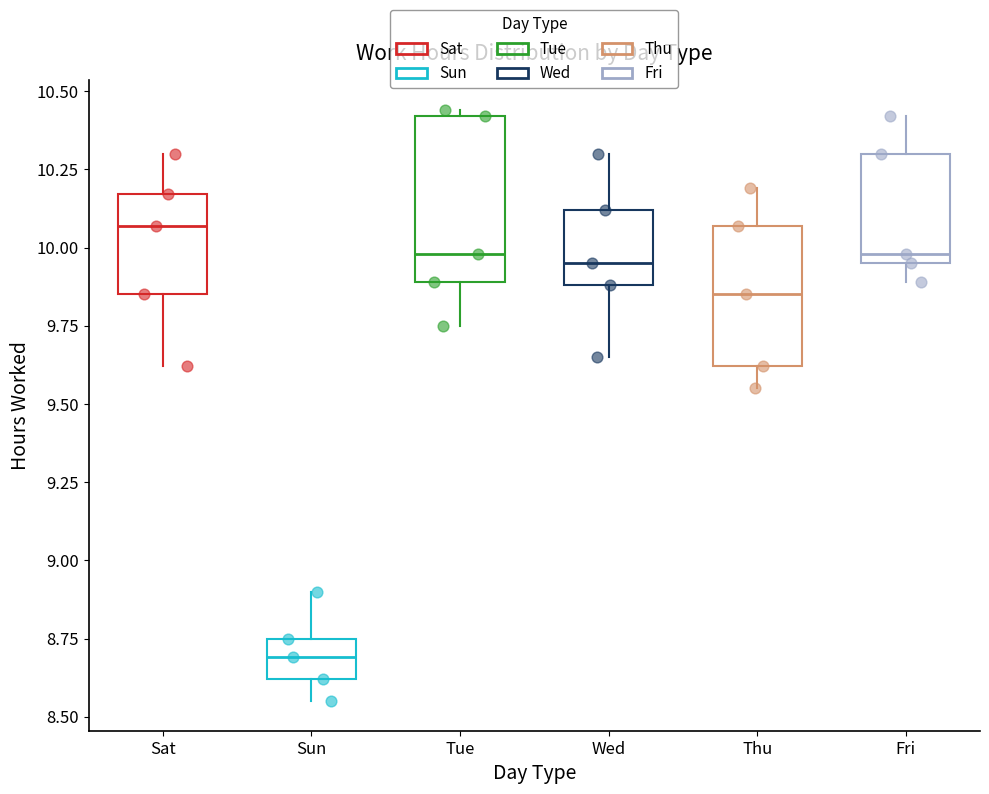

Which box's median line is the lowest?

Sun